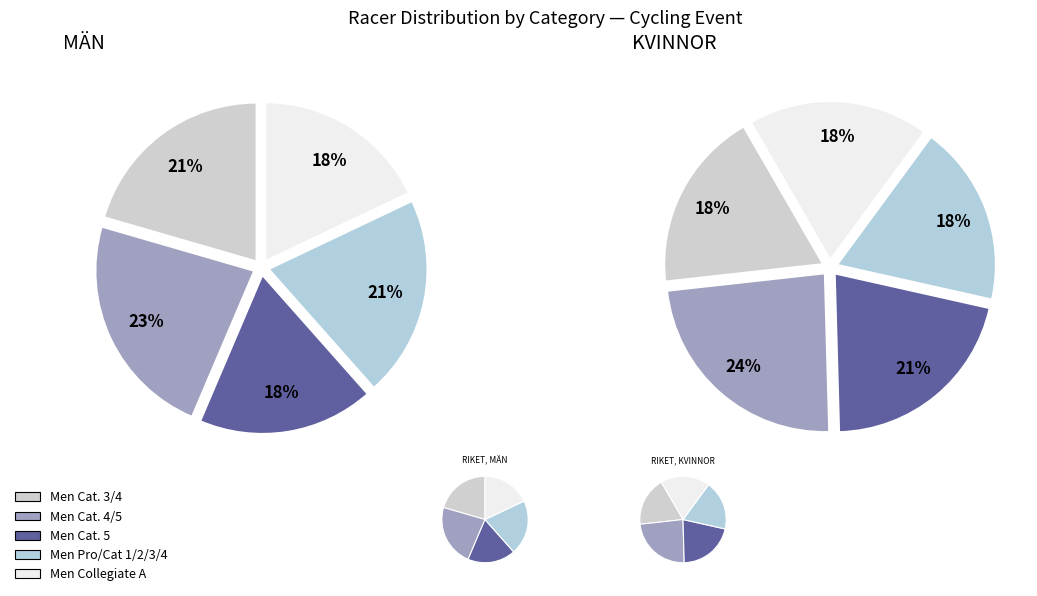

How many segments does this pie chart have?

5